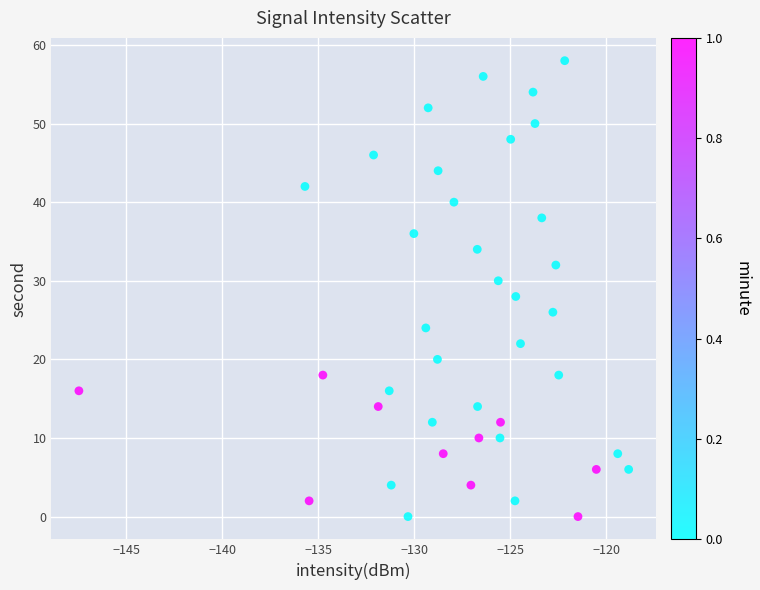

What is the range of Y values (max minus min)?

58